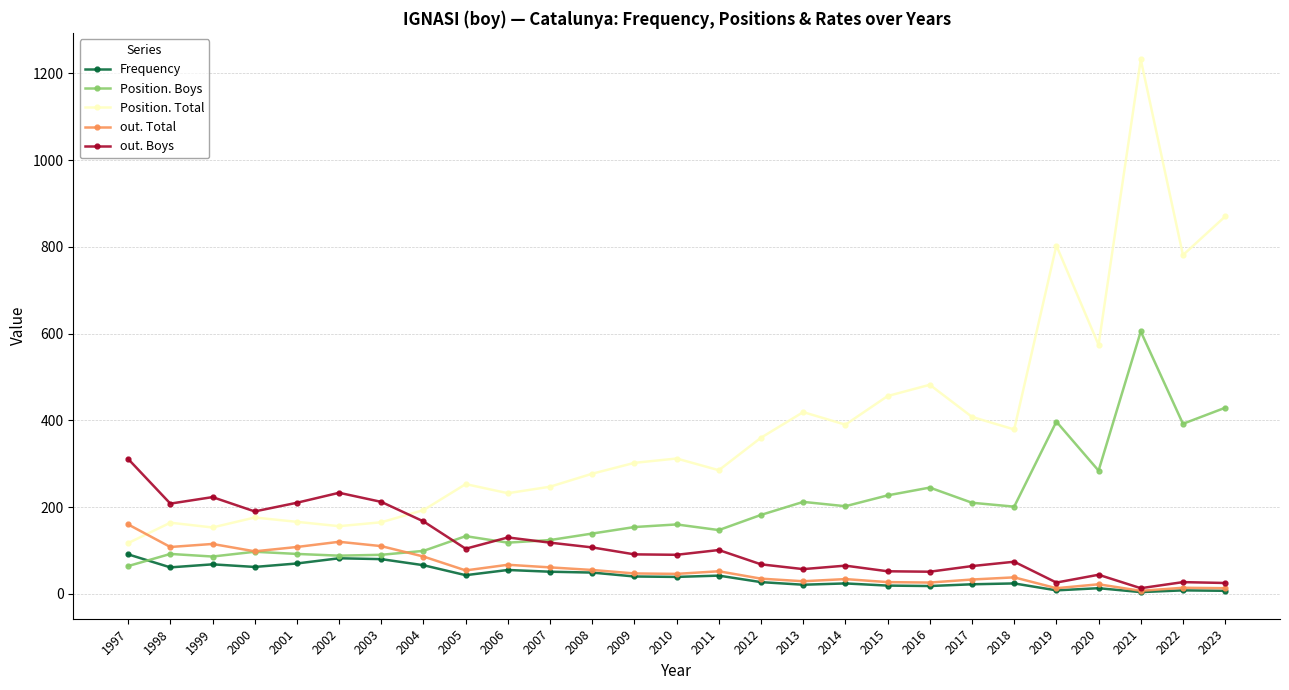

The out. Boys series shows 210 at 2001. True or false?

True